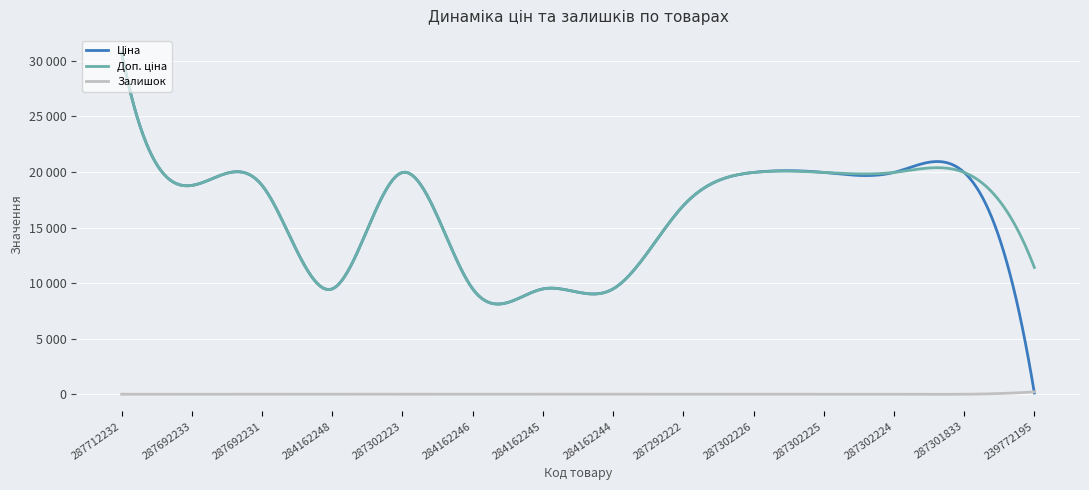

At which label does Ціна reach its peak?

287712232